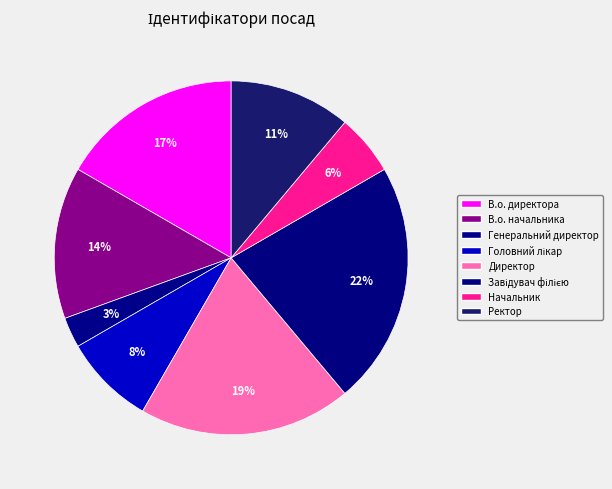

To the nearest percent, what is the average slice percentage?

12%